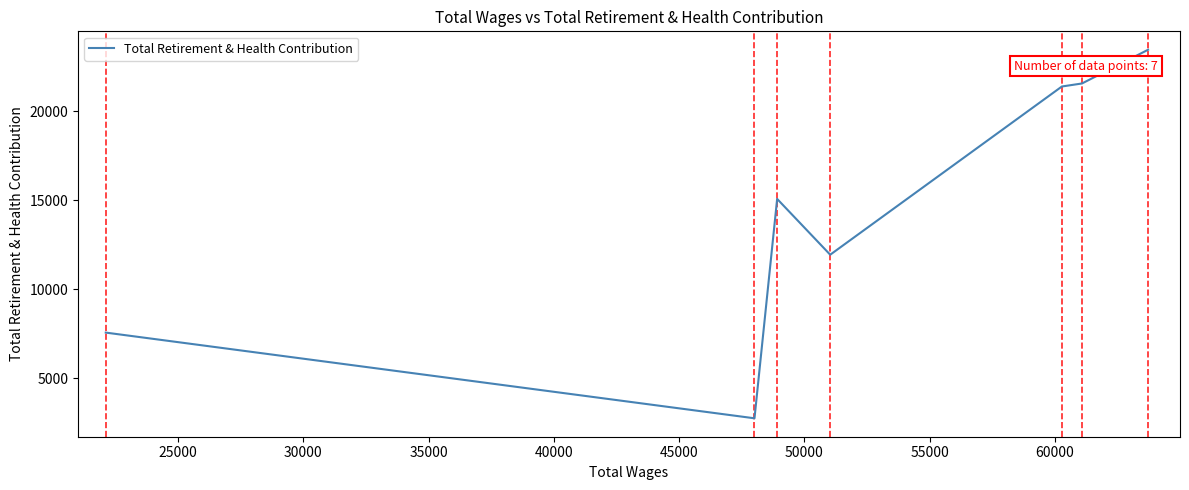

What is the difference between the maximum and minimum values?

20727